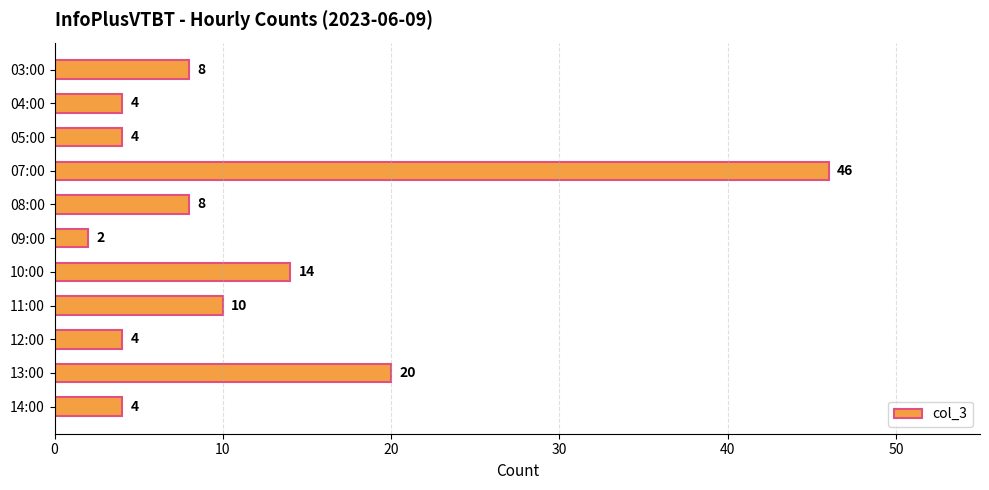

The chart shows a value of 2 at 04:00. True or false?

False